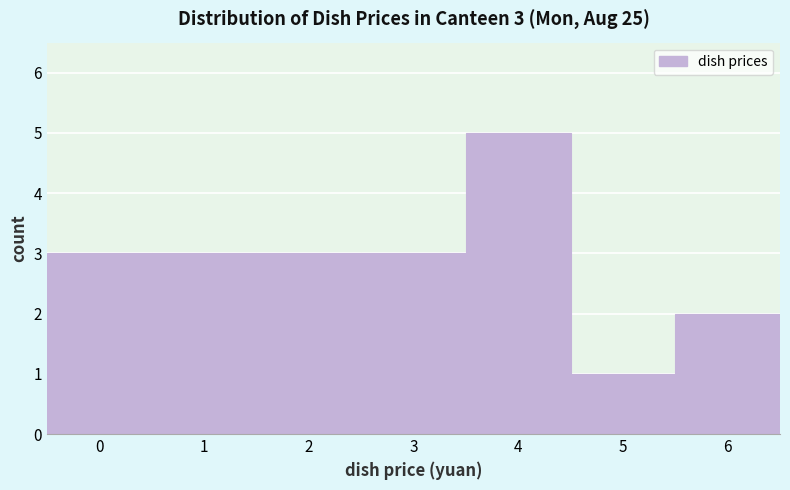

Reading right to left, list all the values displayed in this chart.

2	1	5	3	3	3	3